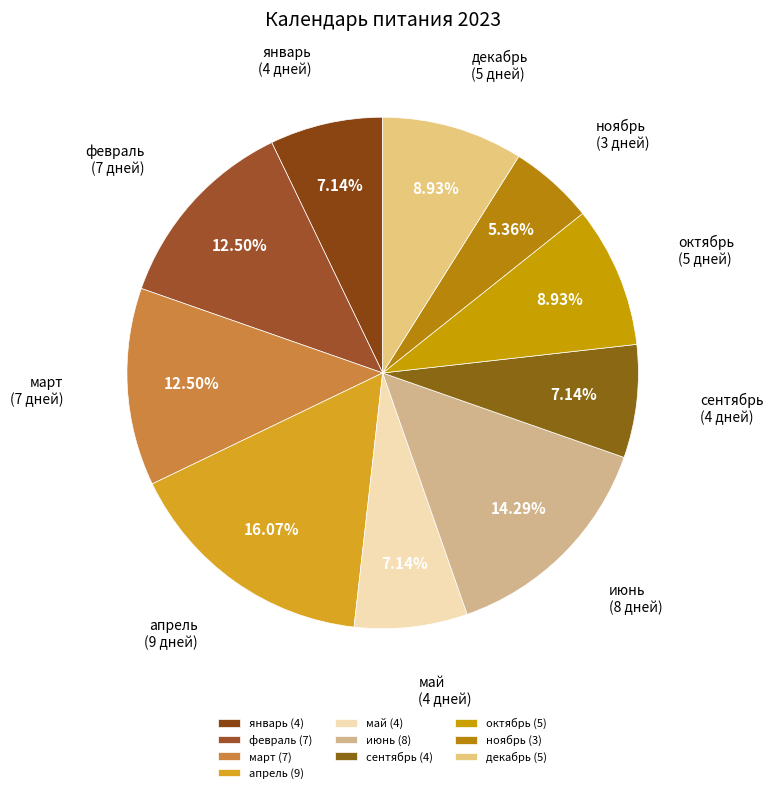

Approximately how many times larger is the value at декабрь compared to апрель?

0.6